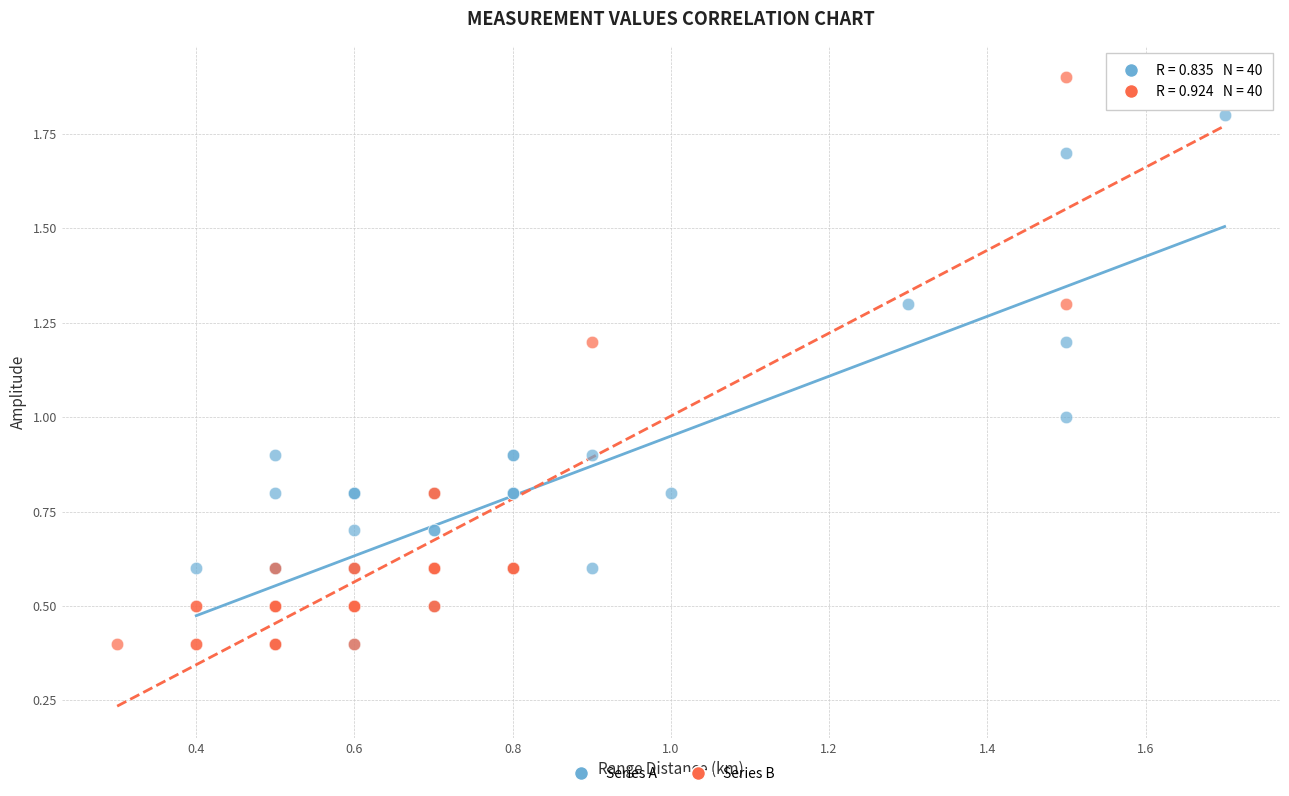

What are all the series names shown in the legend?

Series A, Series B